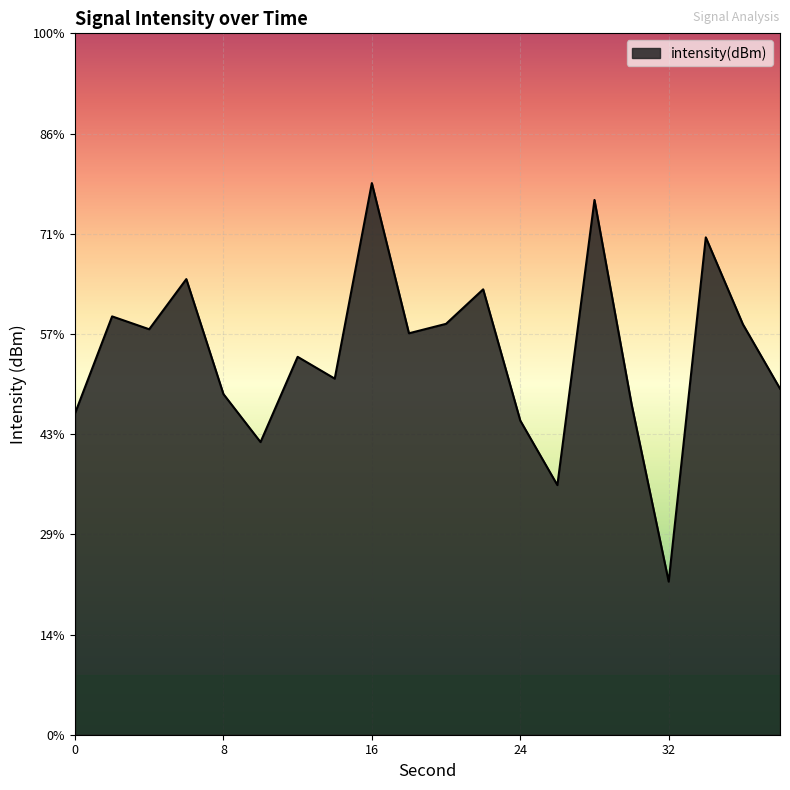

How many points are lower than both their immediate neighbors (excluding endpoints)?

6